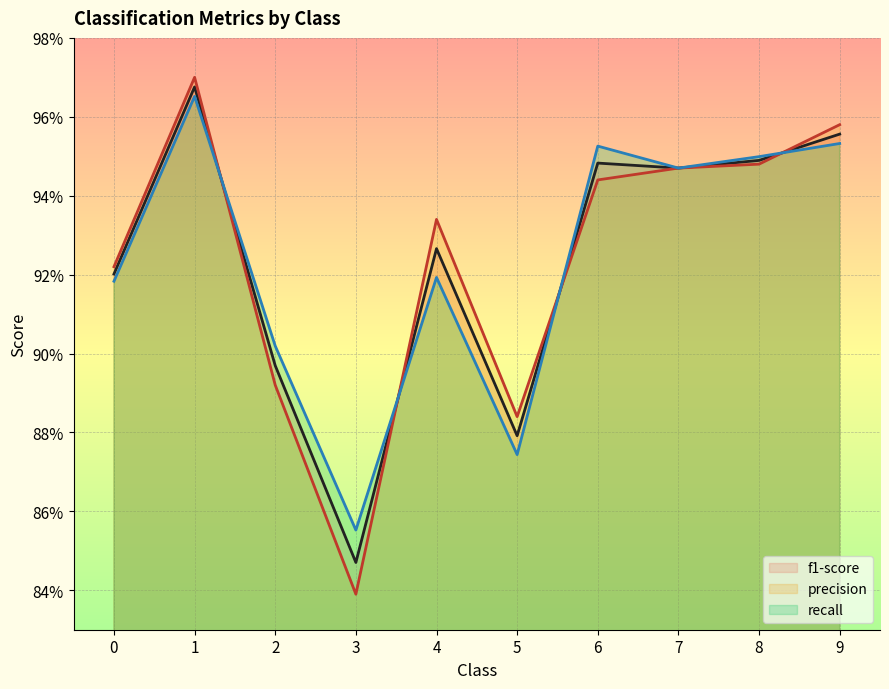

How many interior local peaks does the precision series have?

2